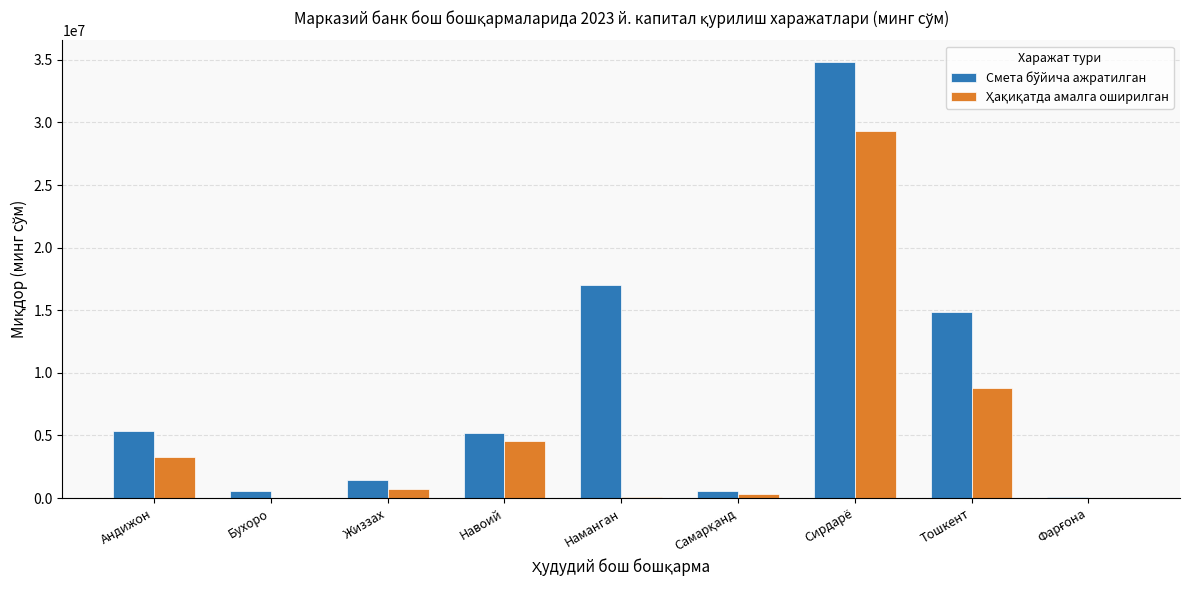

Which category has the highest value across all series?

Сирдарё